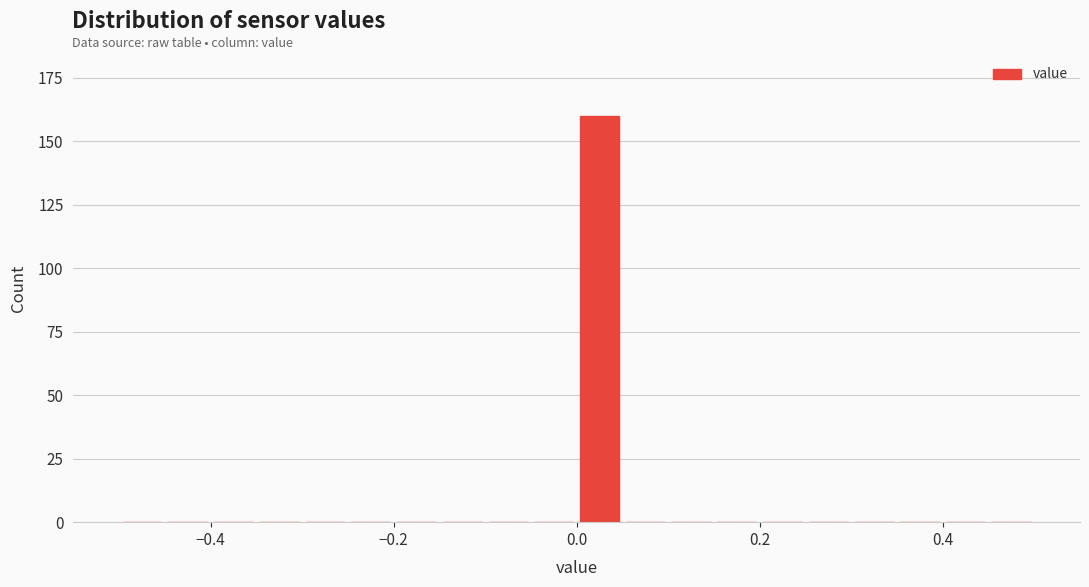

Read against the x-axis, roughly where is the centre of the tallest bar?

0.02